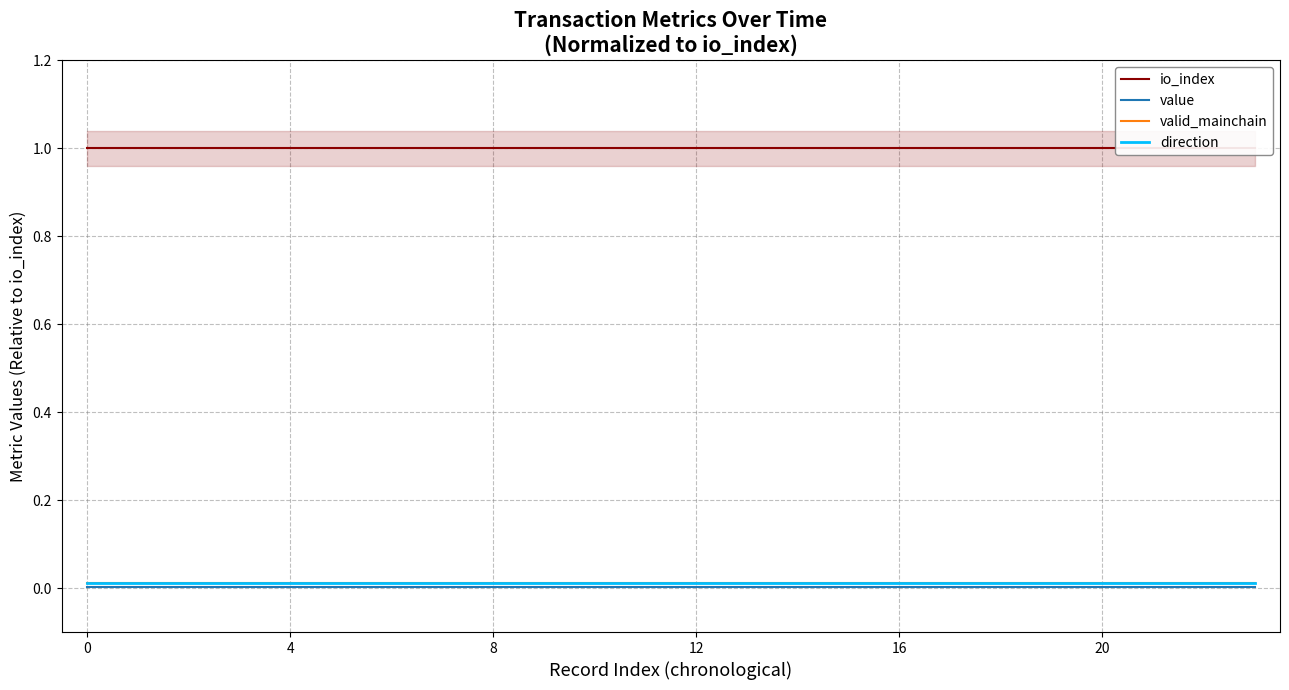

Does the chart have visible grid lines?

Yes